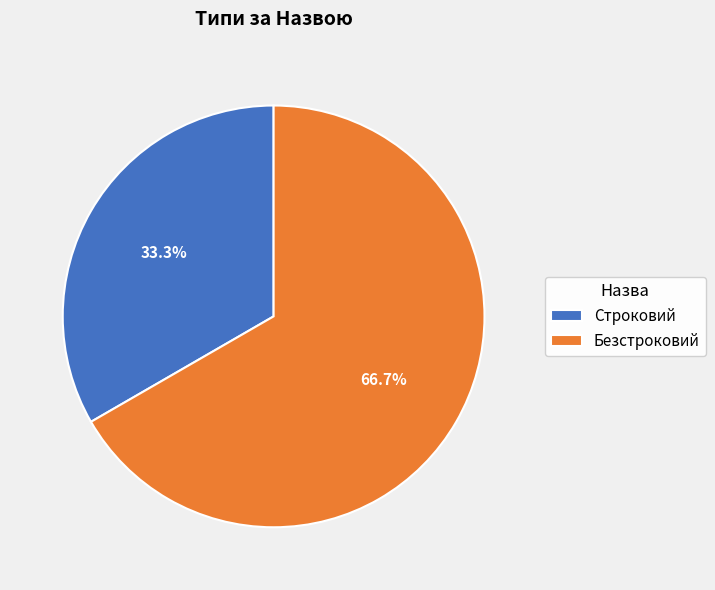

Count the number of slices in the pie.

2